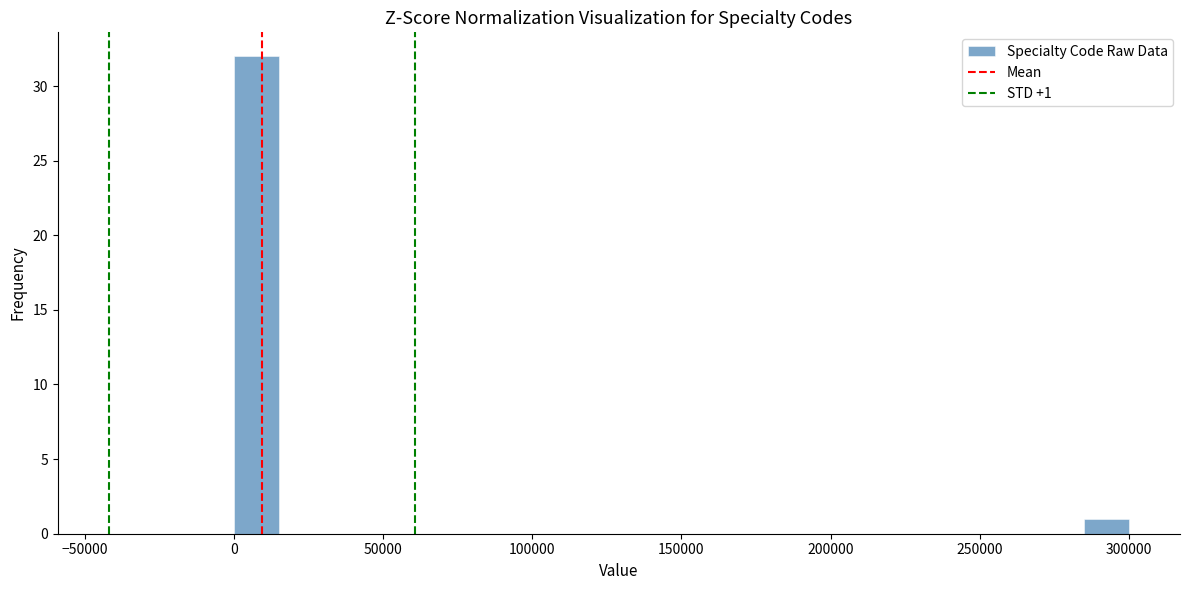

Read against the x-axis, roughly where is the centre of the tallest bar?

10000